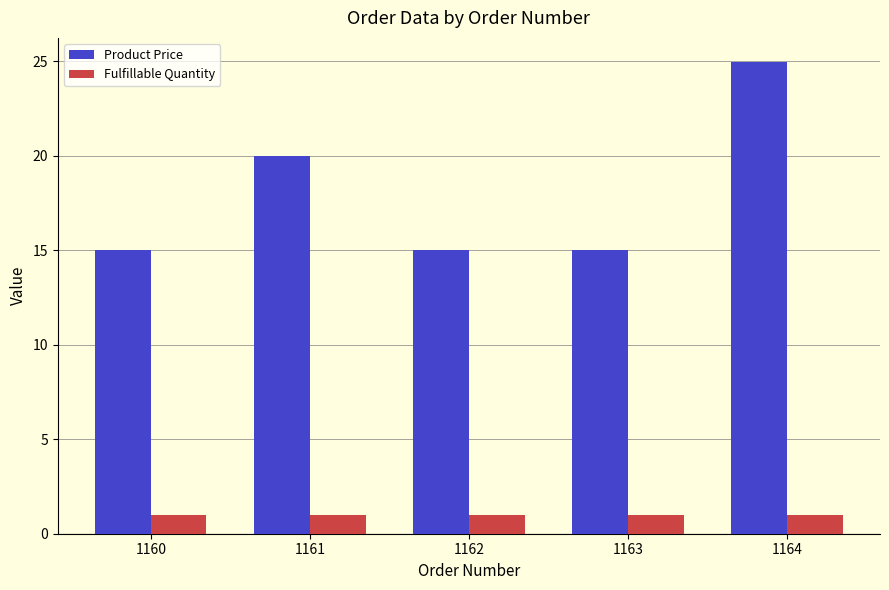

What is the maximum value for Product Price?

25.0